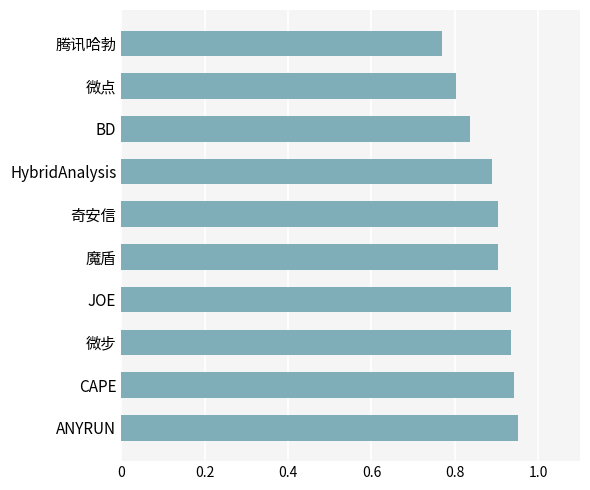

Between 微步 and 魔盾, which is larger?

微步